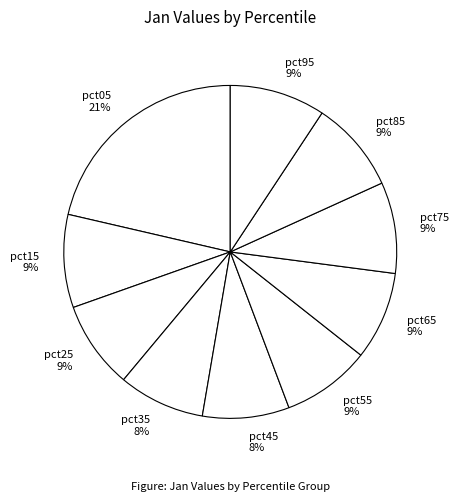

How many segments does this pie chart have?

10